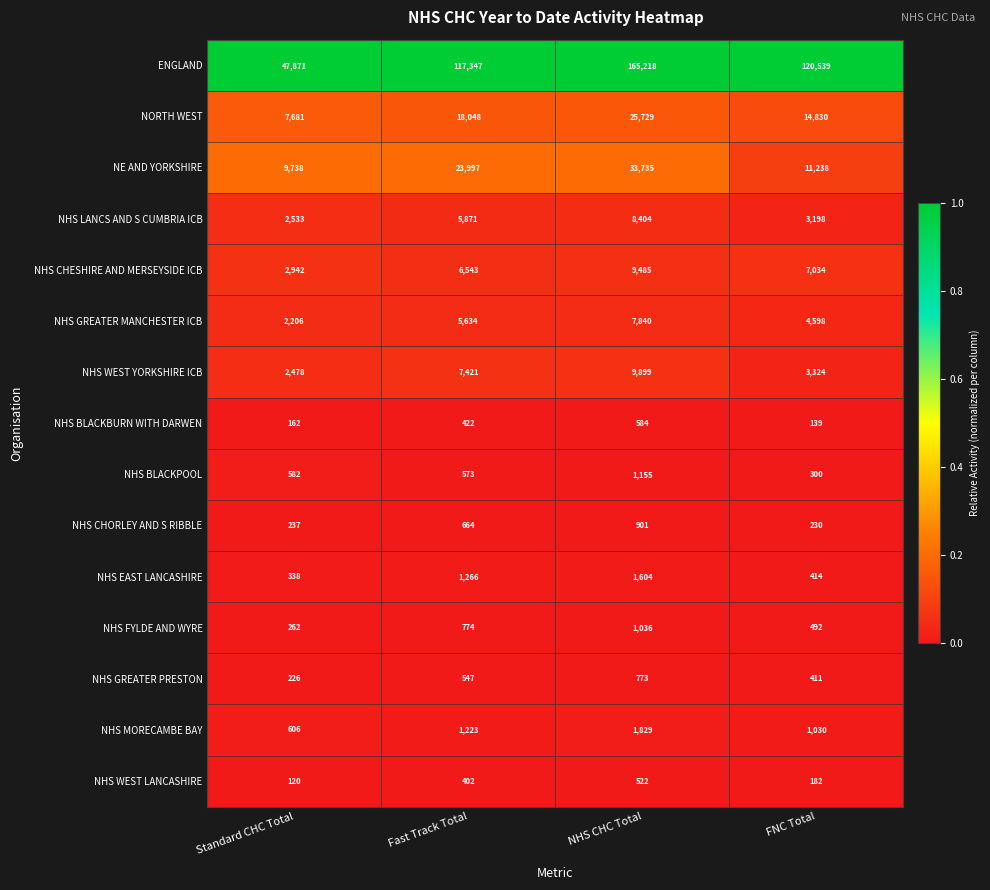

How many NHS MORECAMBE BAY values are between 1030 and 1829?

3